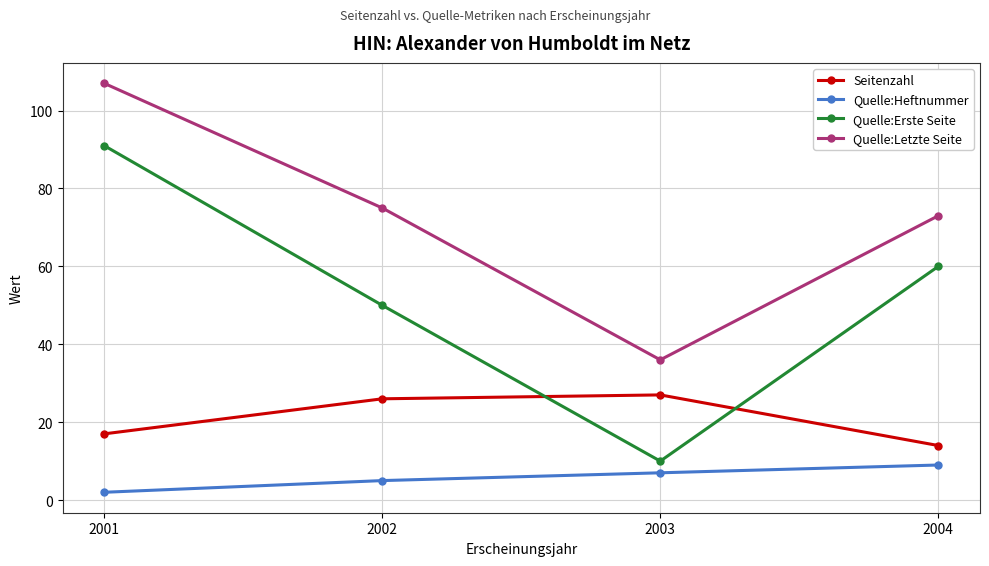

Reading left to right, transcribe all the data shown in this chart.

Seitenzahl: 2001=17	2002=26	2003=27	2004=14
Quelle:Heftnummer: 2001=2	2002=5	2003=7	2004=9
Quelle:Erste Seite: 2001=91	2002=50	2003=10	2004=60
Quelle:Letzte Seite: 2001=107	2002=75	2003=36	2004=73